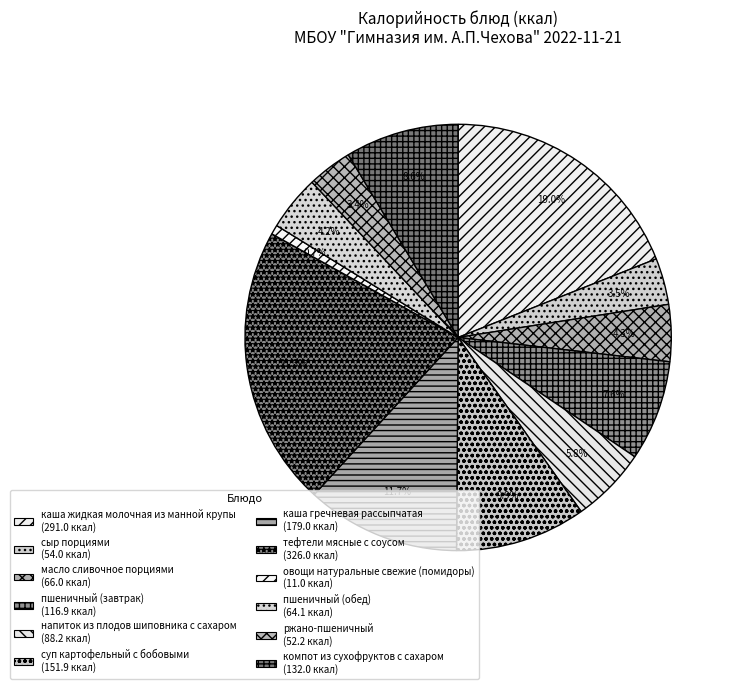

What percentage is the каша жидкая молочная из манной крупы slice, to the nearest percent?

19%